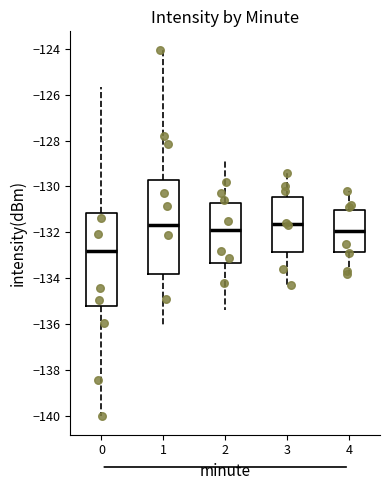

Where is the lower edge of the box at x = 3 on the y-axis? The values are not printed on the chart, so give them approximately, as read against the axis.

-132.8